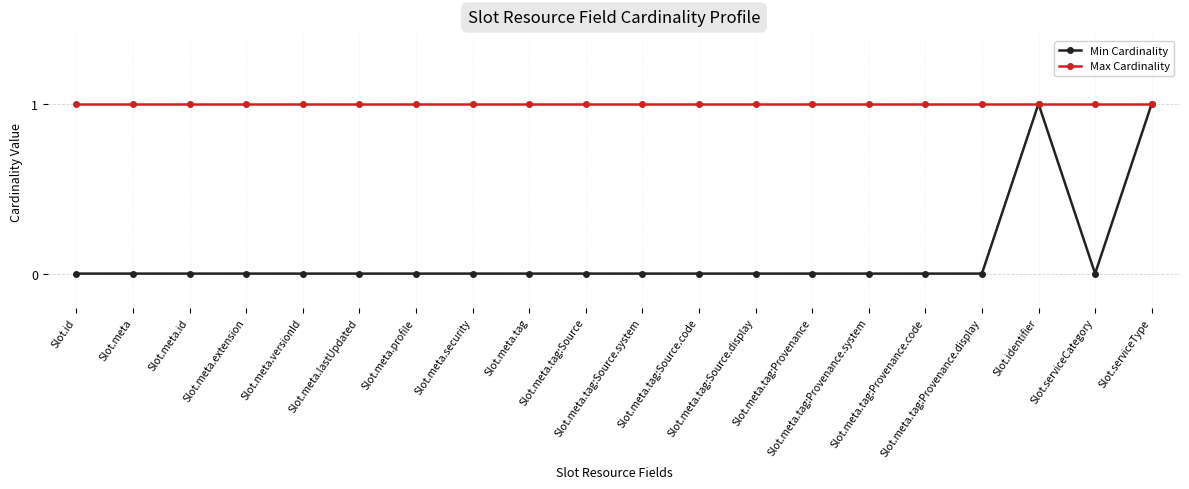

What is the total value across all series at Slot.meta.tag:Source.system?

1